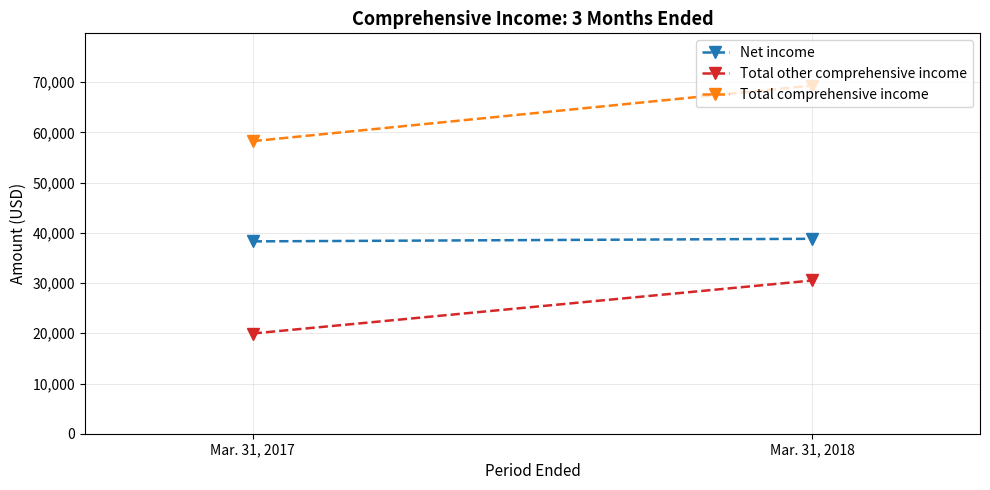

What is the difference between the Total comprehensive income values at Mar. 31, 2018 and Mar. 31, 2017?

11071